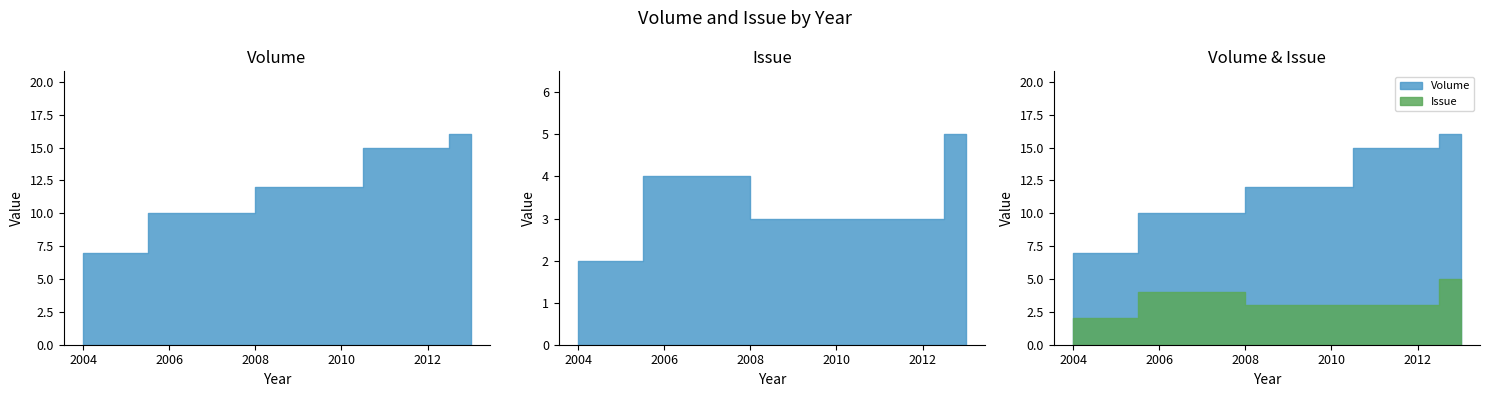

At which label does Issue reach its minimum?

2004